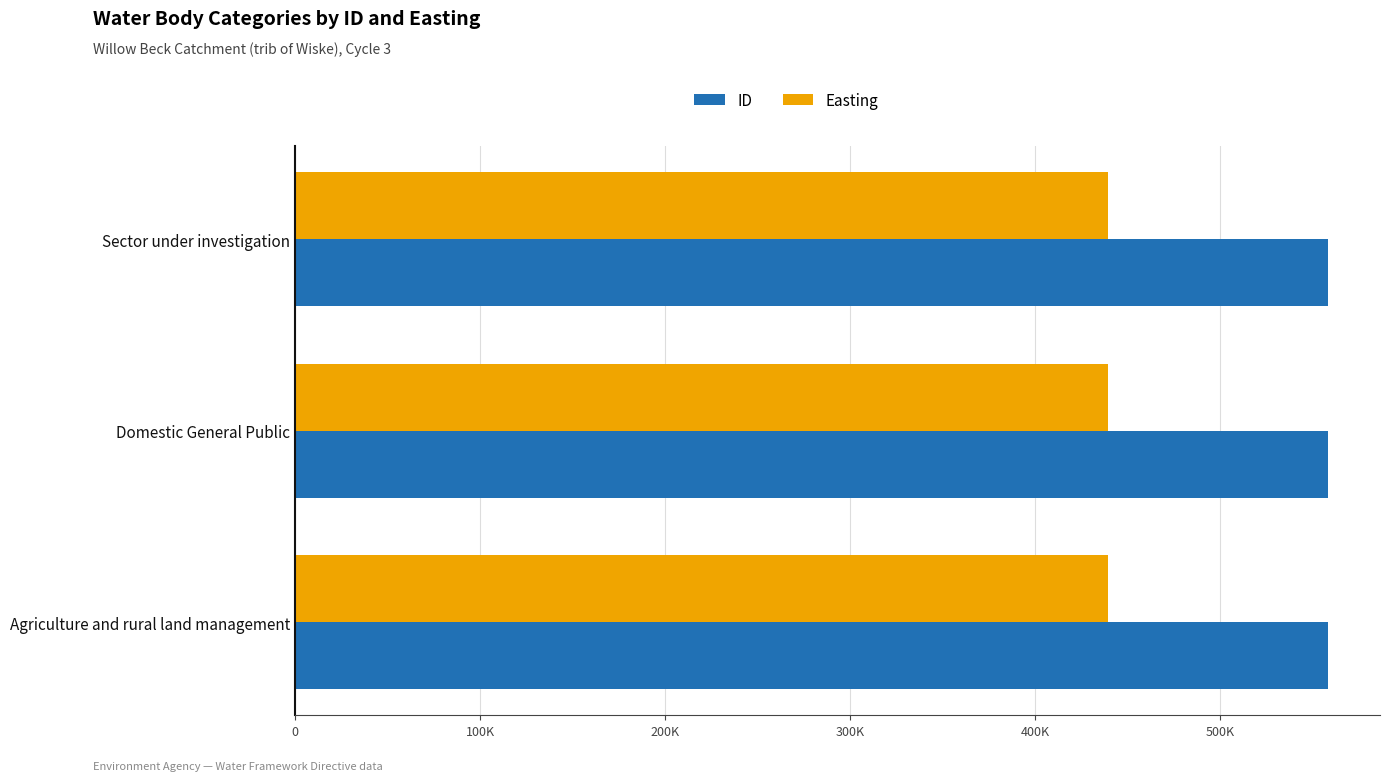

What are all the series names shown in the legend?

ID, Easting